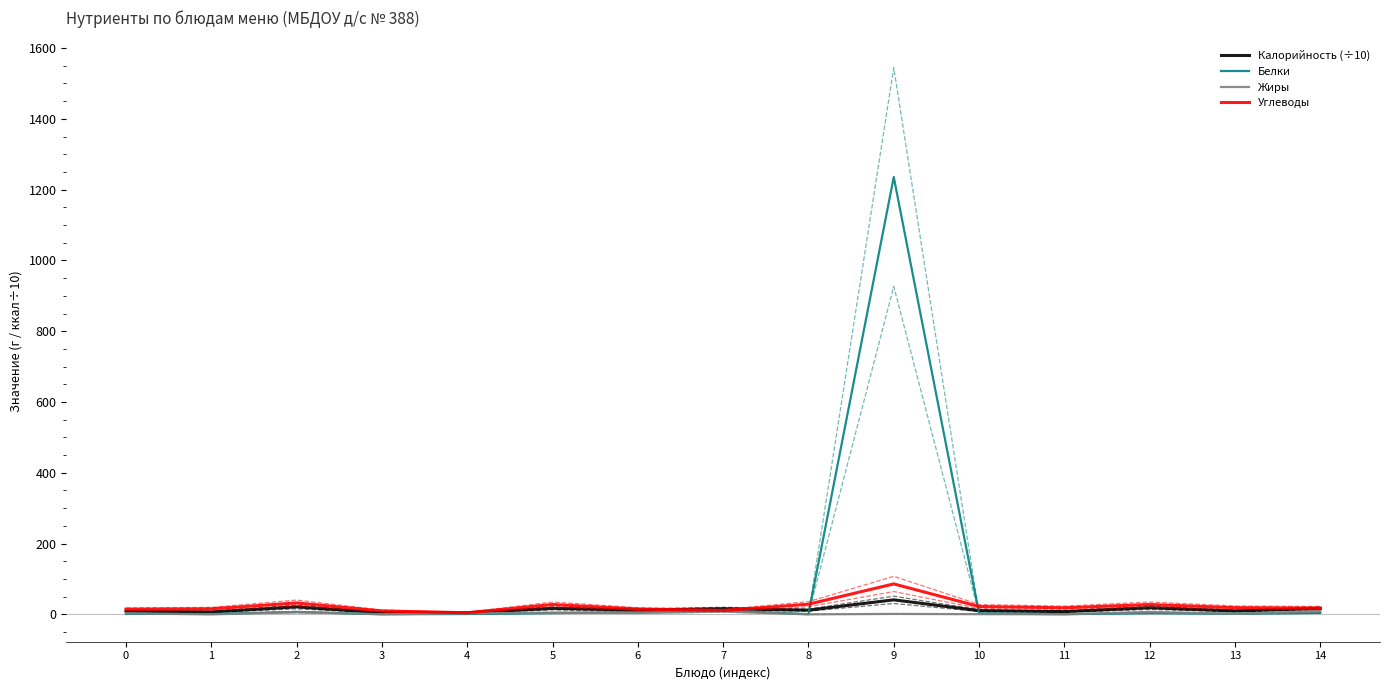

Between which two adjacent categories do Углеводы and Калорийность (÷10) first intersect?

3 and 4